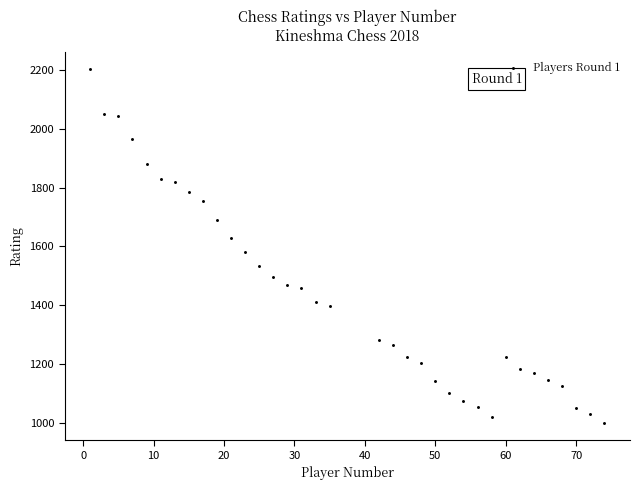

What is the range of X values (max minus min)?

73